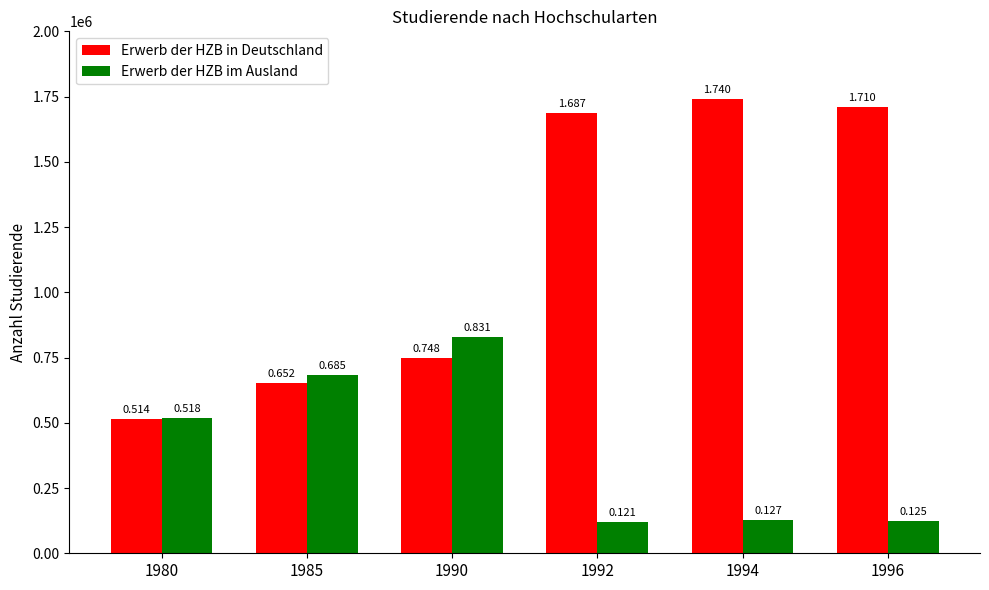

Does the chart contain stacked bars?

No